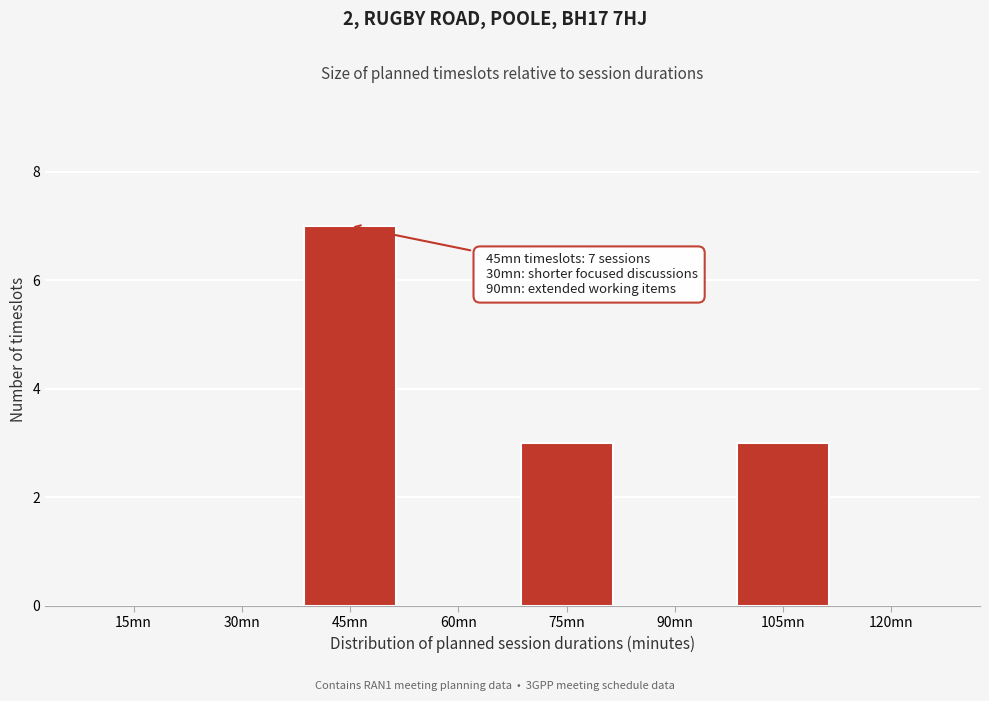

Reading left to right, transcribe all the data shown in this chart.

15mn=0	30mn=0	45mn=7	60mn=0	75mn=3	90mn=0	105mn=3	120mn=0